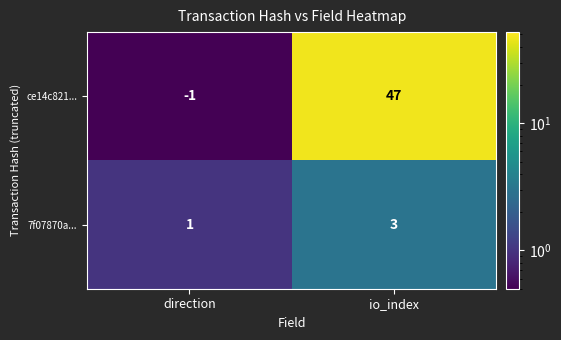

At which category does the chart reach its minimum across all series?

direction